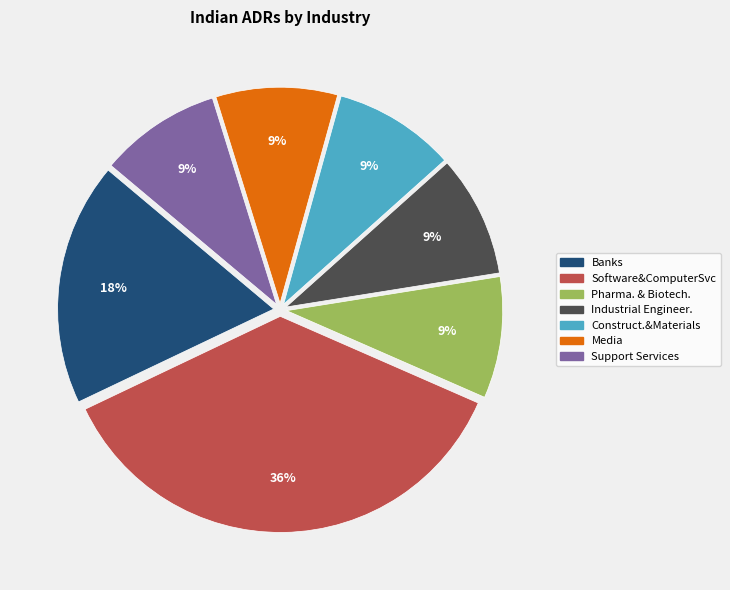

What is the ratio of the value at Media to the value at Banks?

0.5